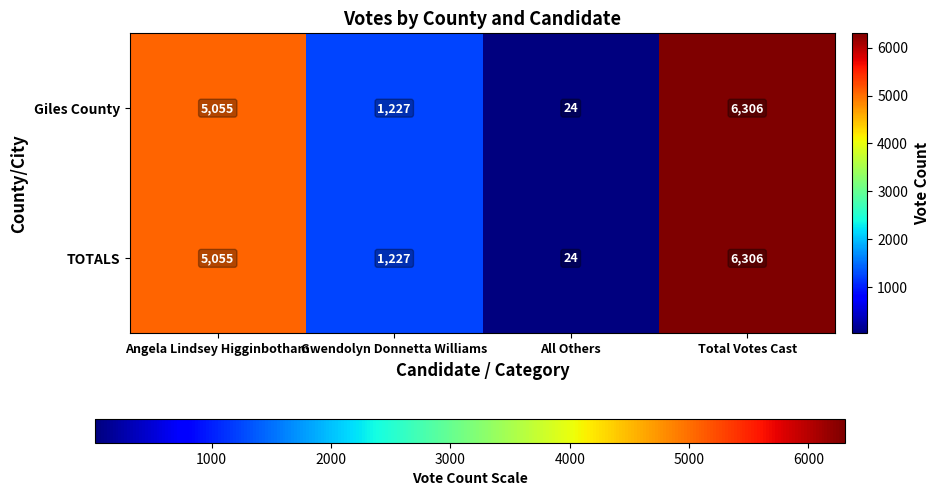

What is the average value of the Giles County series?

3153